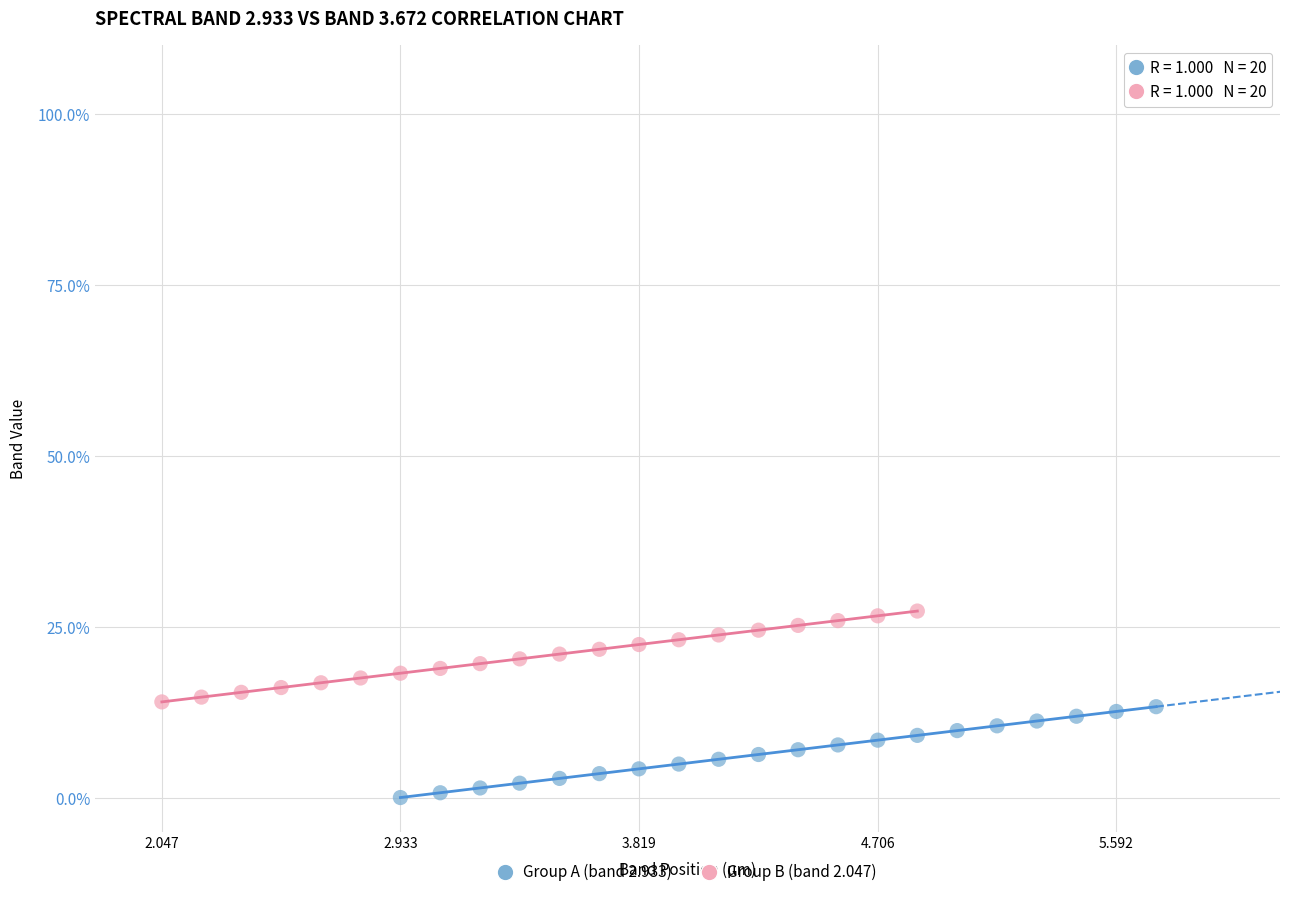

Which series reaches the maximum Y coordinate?

Group B (band 2.047)